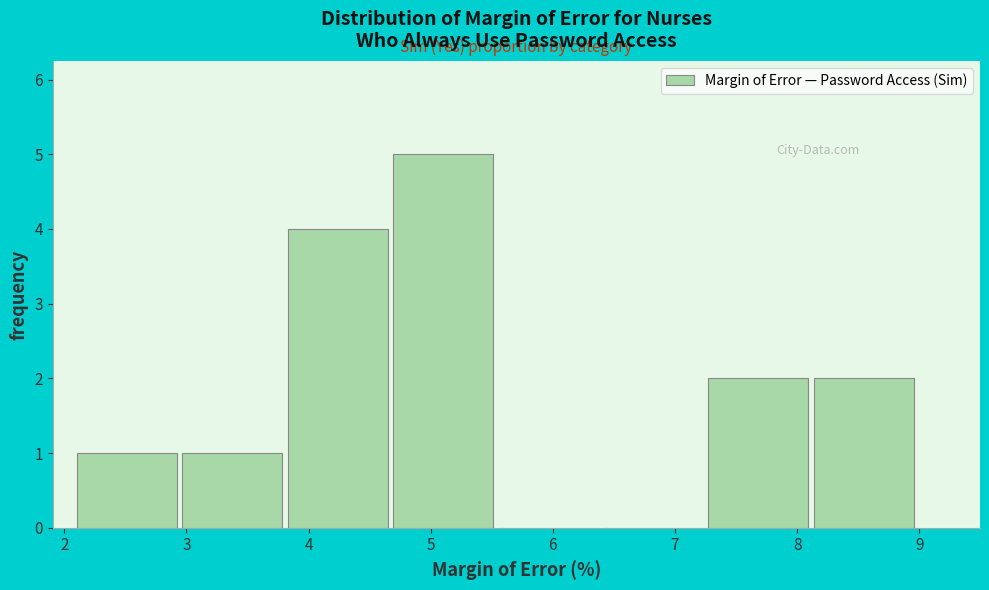

Over which range of the x-axis is the bar tallest?

4.7 to 5.6